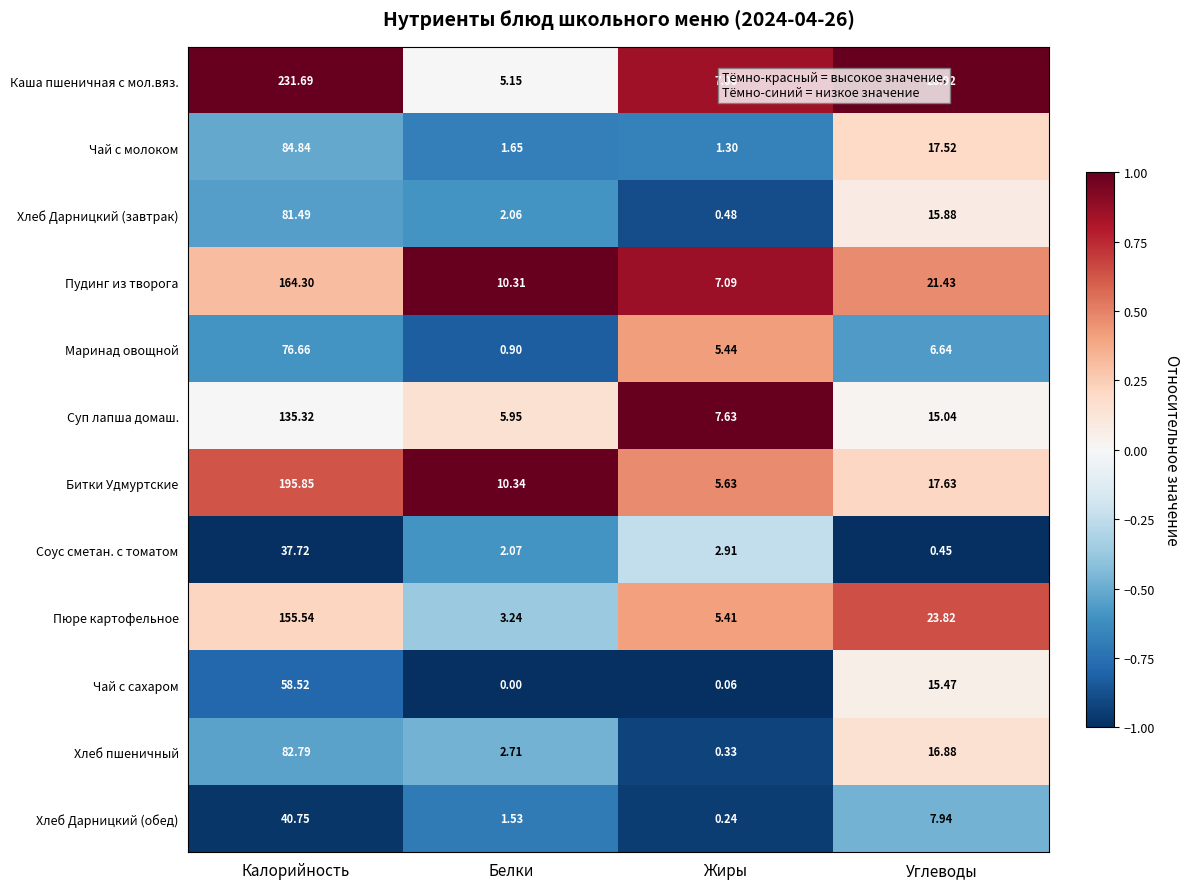

At Калорийность, list the series in order from largest to smallest.

Каша пшеничная с мол.вяз., Битки Удмуртские, Пудинг из творога, Пюре картофельное, Суп лапша домаш., Чай с молоком, Хлеб пшеничный, Хлеб Дарницкий (завтрак), Маринад овощной, Чай с сахаром, Хлеб Дарницкий (обед), Соус сметан. с томатом